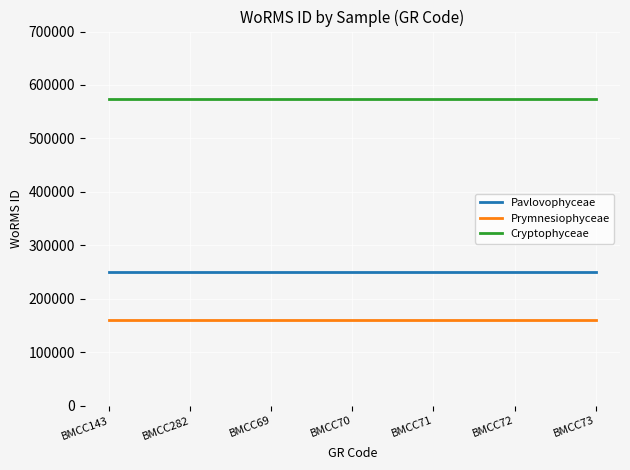

What is the spread (max minus min) of values at BMCC73?

413392